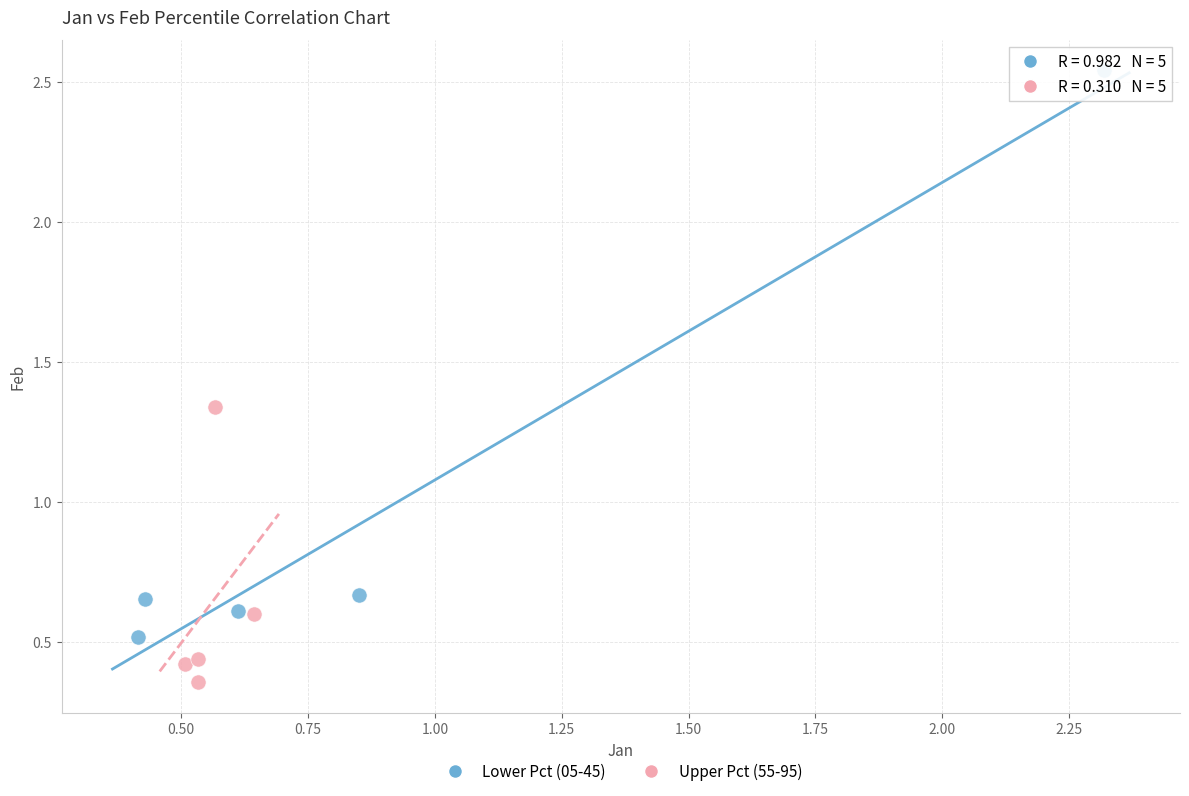

Which series has the widest spread of Y values?

Lower Pct (05-45)